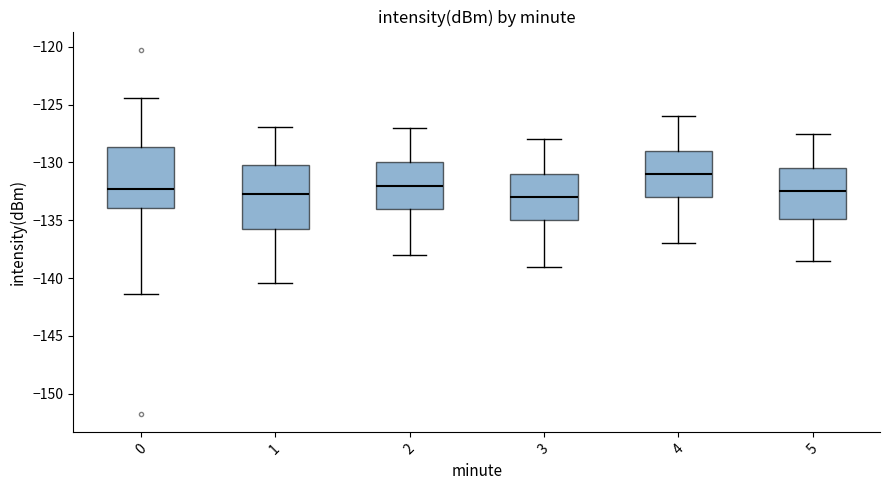

Reading left to right, transcribe this box plot: for each box, give where its median line is, the range the box spans, and where its two whiskers end, as read against the y-axis. The values are not printed on the chart, so give them approximately, as read against the axis.

0: median -132.5, box -134.0 to -128.5, whiskers -141.5 to -124.5
1: median -133.0, box -135.5 to -130.0, whiskers -140.5 to -127.0
2: median -132.0, box -134.0 to -130.0, whiskers -138.0 to -127.0
3: median -133.0, box -135.0 to -131.0, whiskers -139.0 to -128.0
4: median -131.0, box -133.0 to -129.0, whiskers -137.0 to -126.0
5: median -132.5, box -135.0 to -130.5, whiskers -138.5 to -127.5